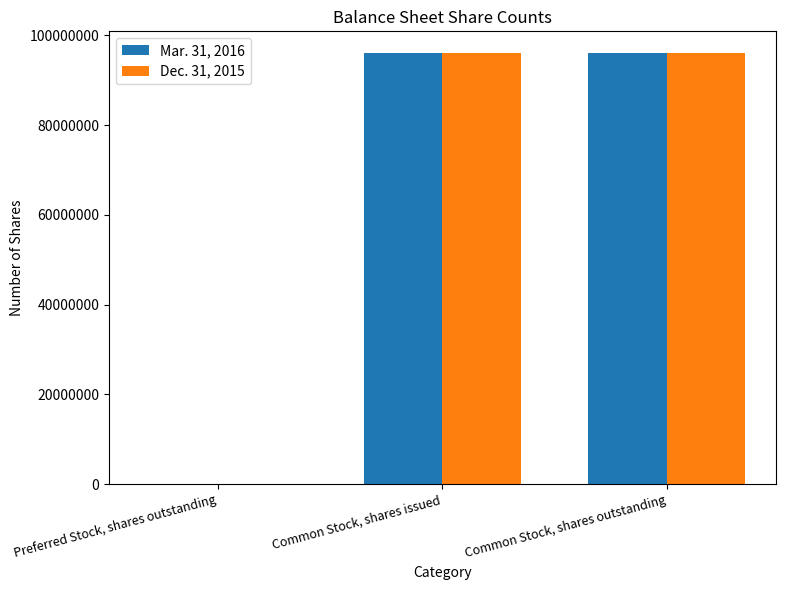

Is the value of Dec. 31, 2015 at Common Stock, shares issued greater than the value of Mar. 31, 2016 at Preferred Stock, shares outstanding?

Yes